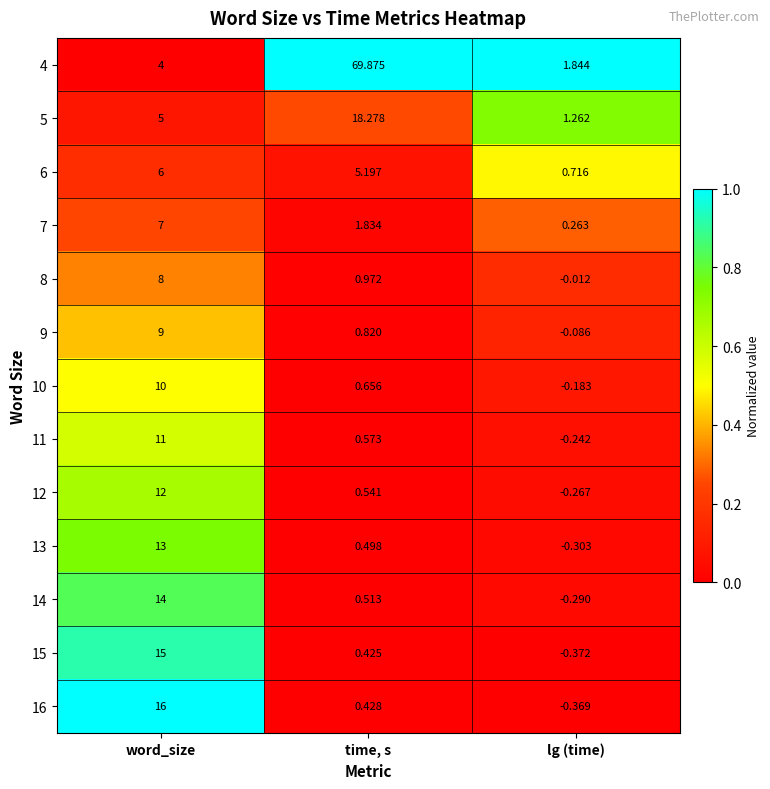

Where is 10 nearest to the value 4?

time, s